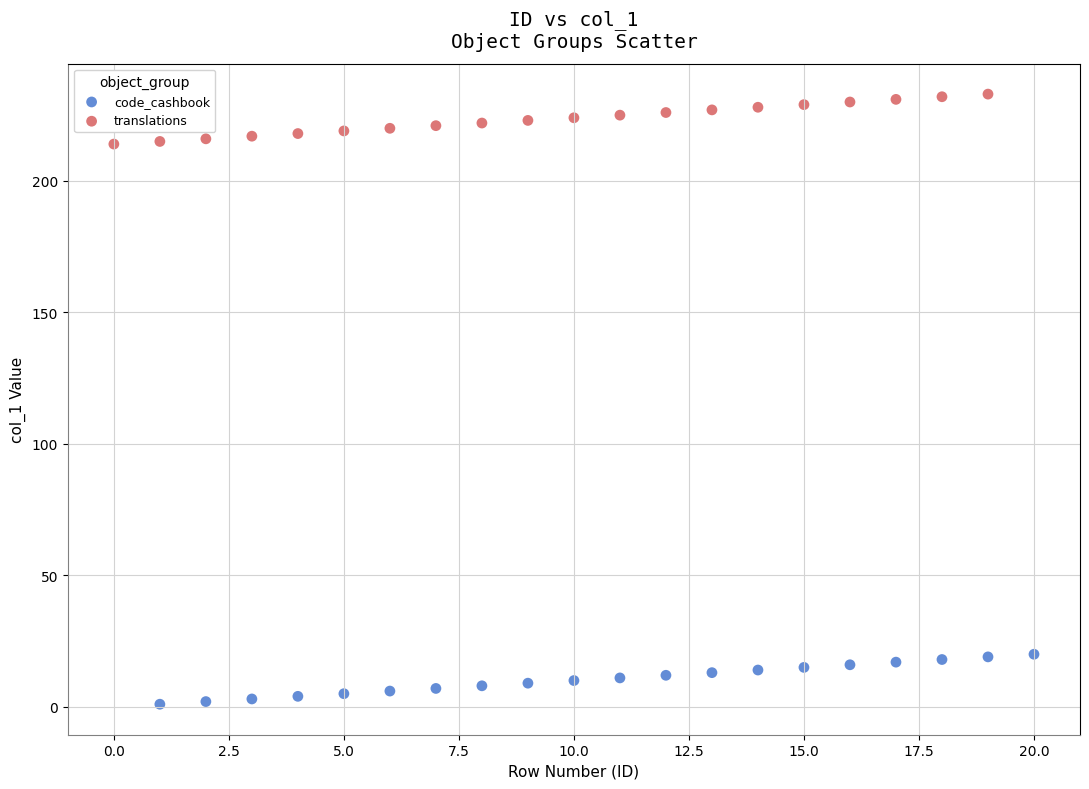

Which series contains the highest Y value?

translations